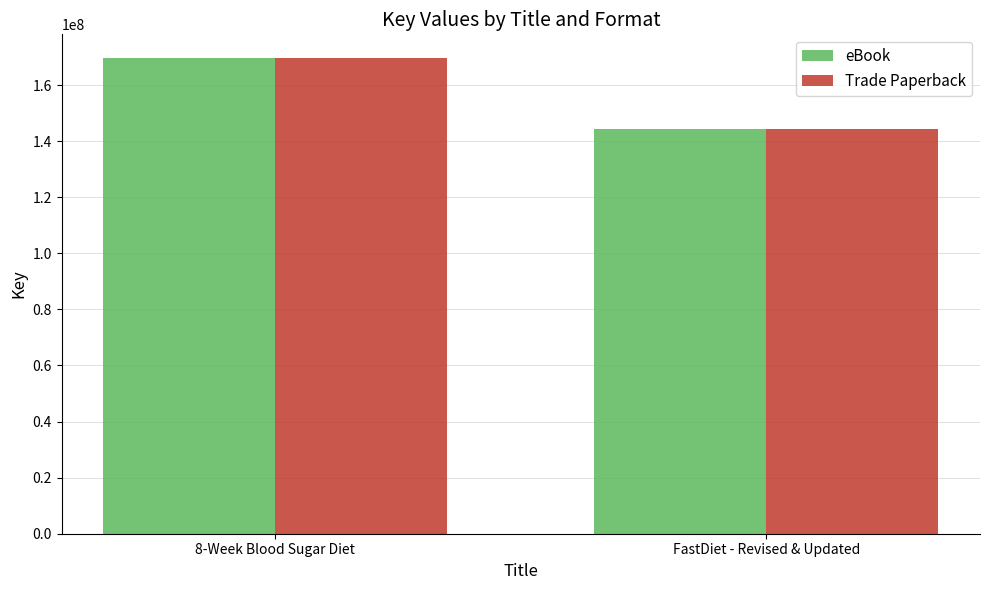

Reading left to right, extract all data points from this chart.

eBook: 8-Week Blood Sugar Diet=169601546	FastDiet - Revised & Updated=144460901
Trade Paperback: 8-Week Blood Sugar Diet=169601546	FastDiet - Revised & Updated=144460901